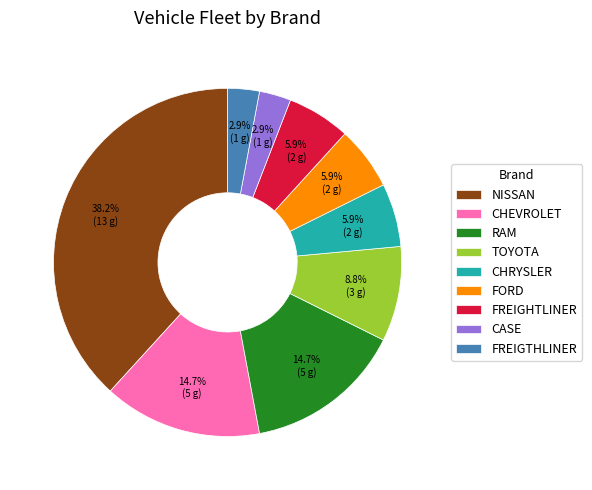

How many segments does this pie chart have?

9